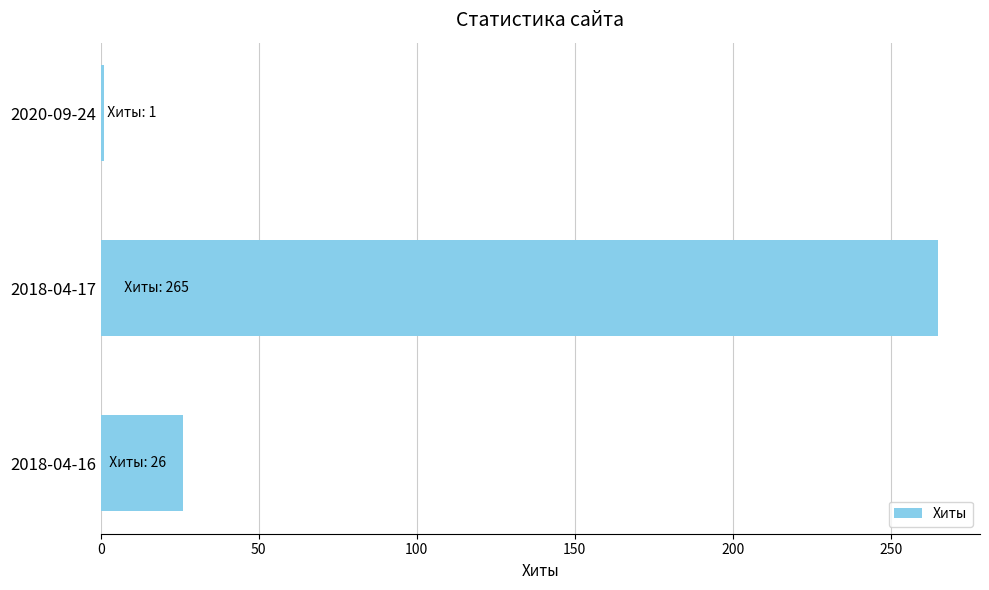

Rank the categories by value from lowest to highest.

2020-09-24, 2018-04-16, 2018-04-17